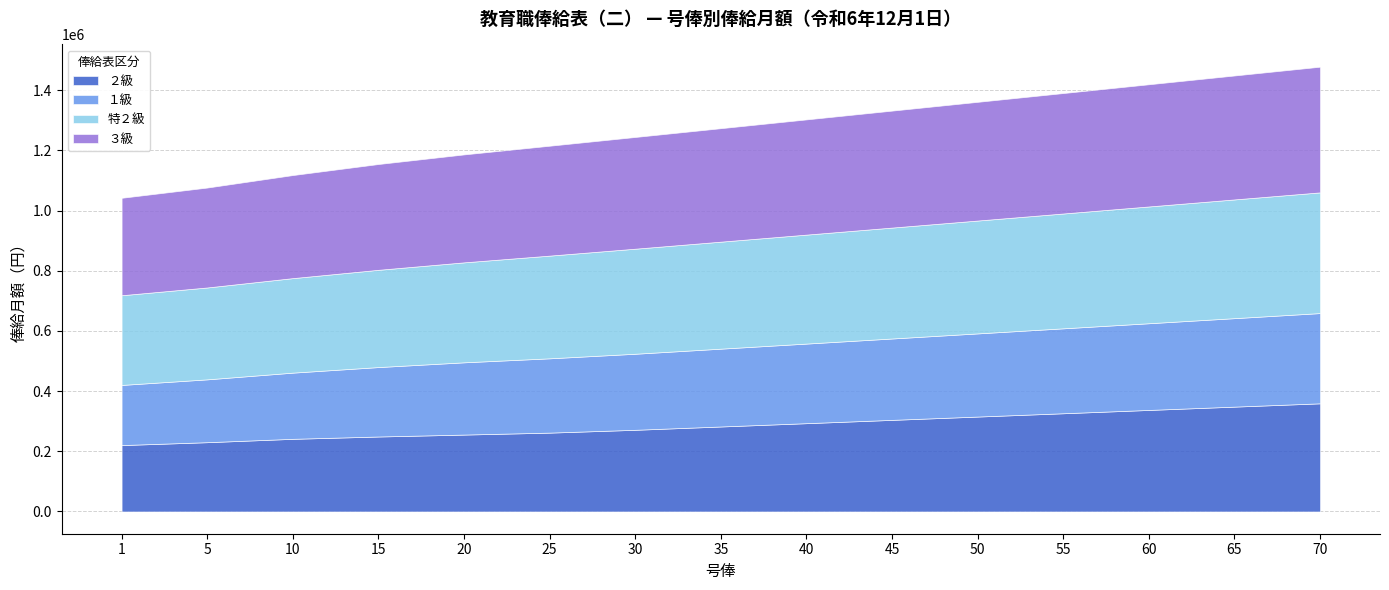

True or false: １級 has more than 2 points higher than both neighbors.

False